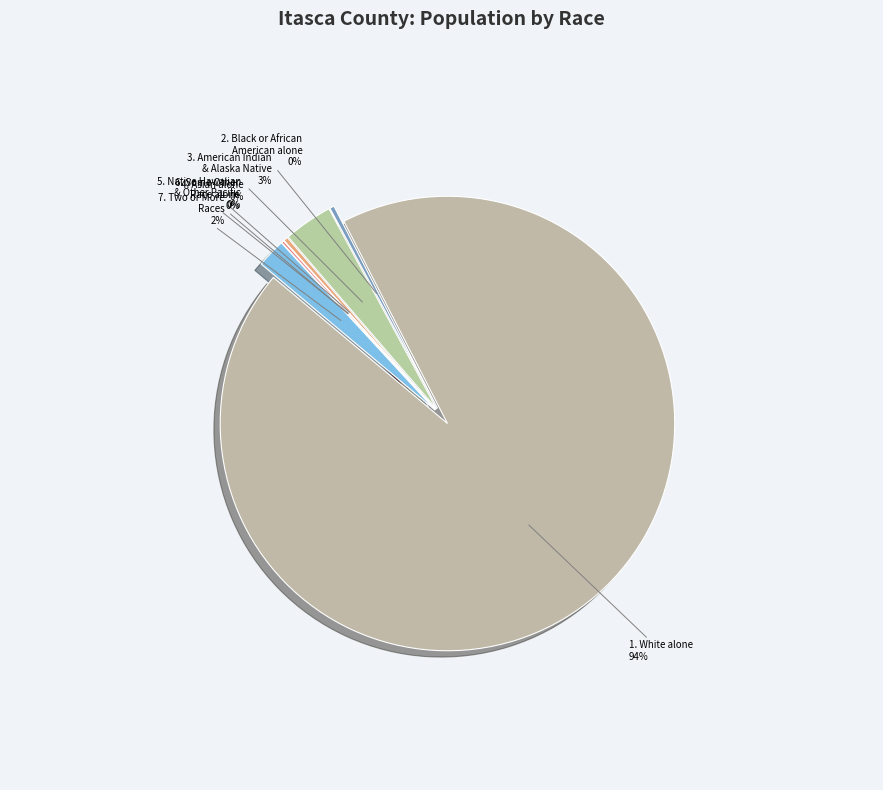

The Native Hawaiian and Other Pacific slice represents 0% of the pie. True or false?

True